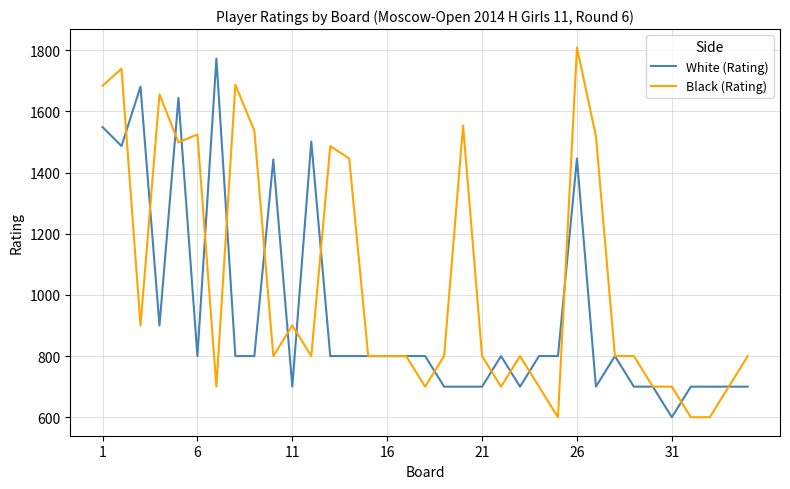

What is the minimum value shown in the chart?

600